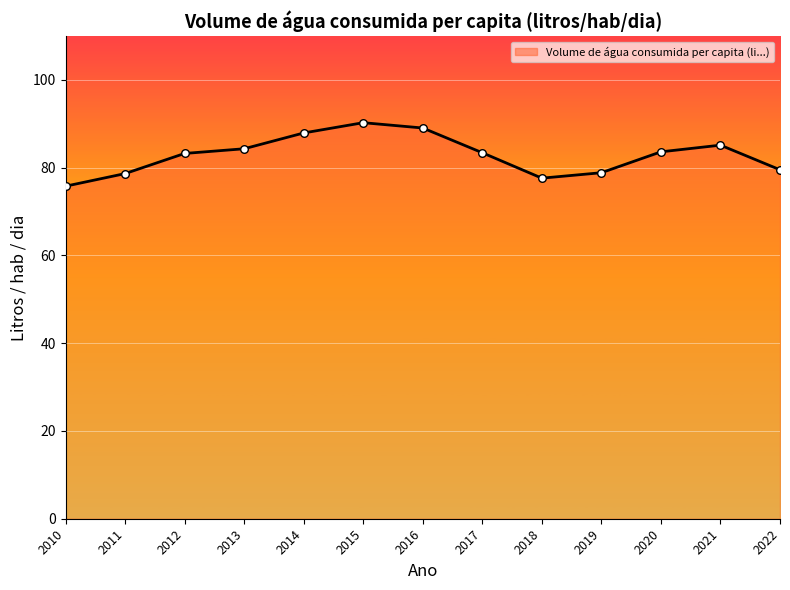

What is the change in value from 2011 to 2019?

+0.2